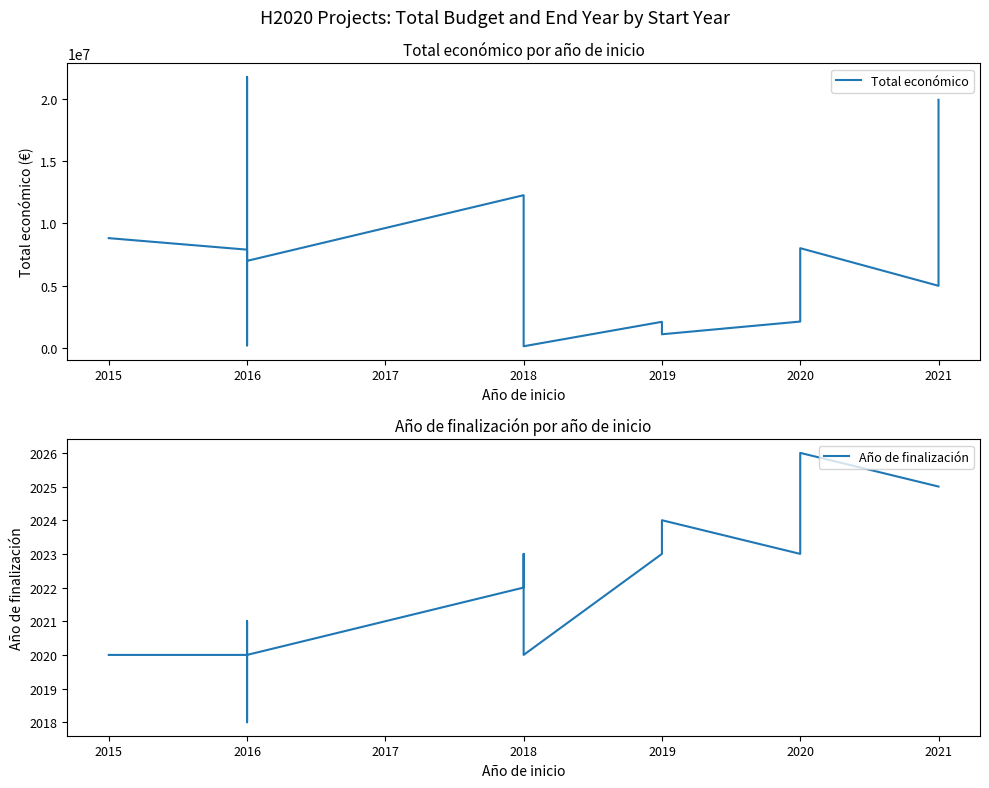

What is the difference between the maximum and second lowest values in the Año de finalización series?

7